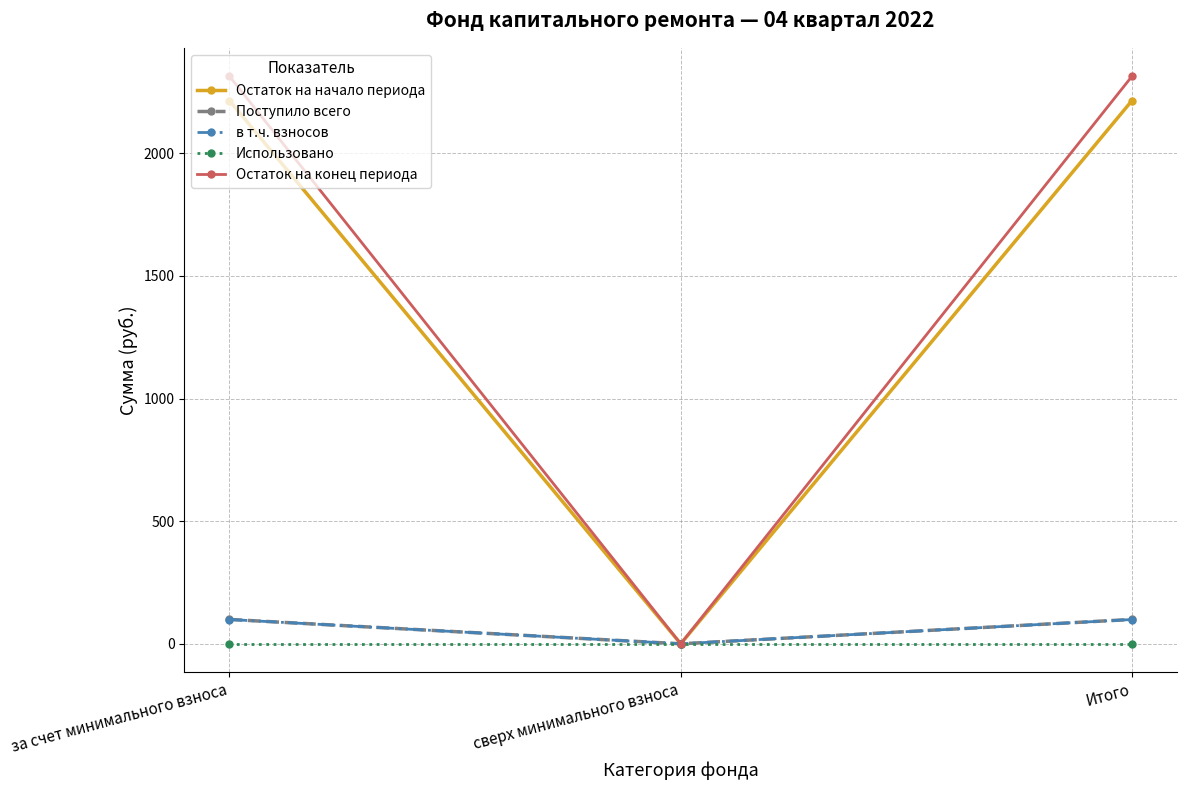

Which series has the largest range (max minus min)?

Остаток на конец периода